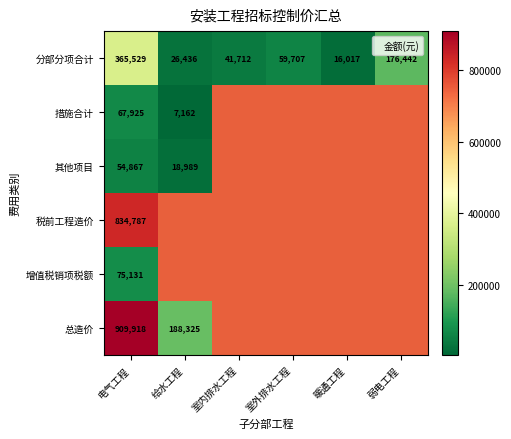

What is the maximum value for 分部分项合计?

365528.9